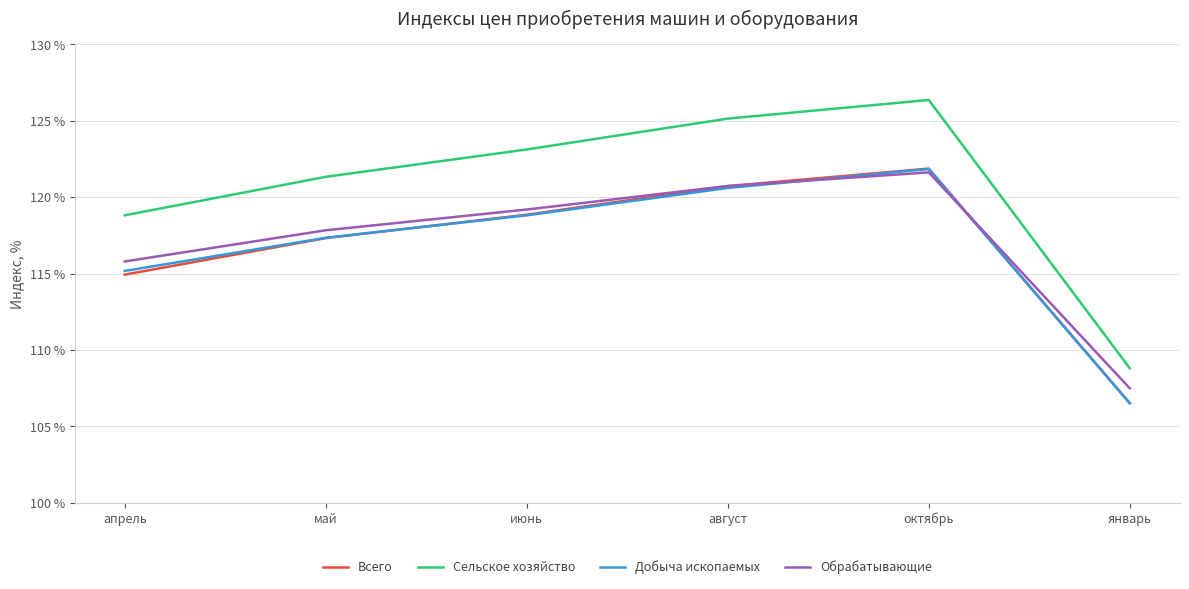

What position from the right is январь?

1